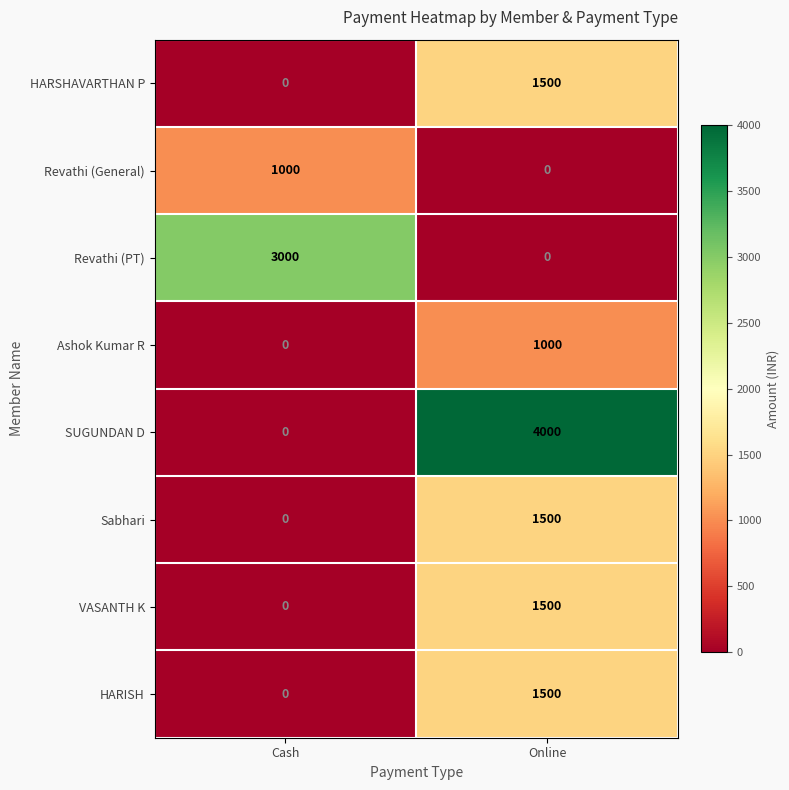

What is the sum of the VASANTH K values at Online and Cash?

1500